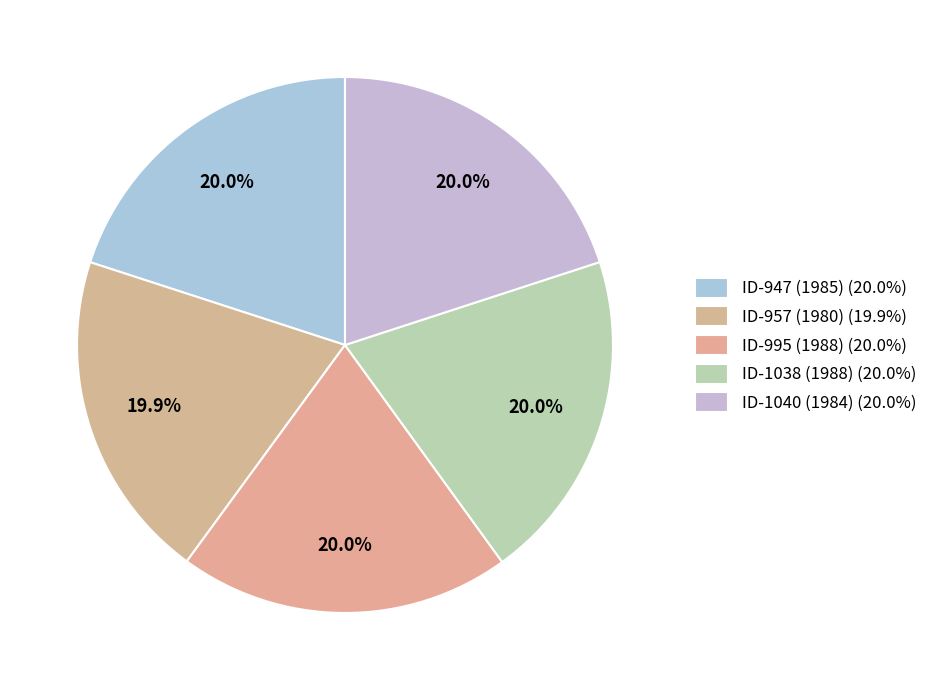

Which has a higher value, ID-947 (1985) or ID-1038 (1988)?

ID-1038 (1988)